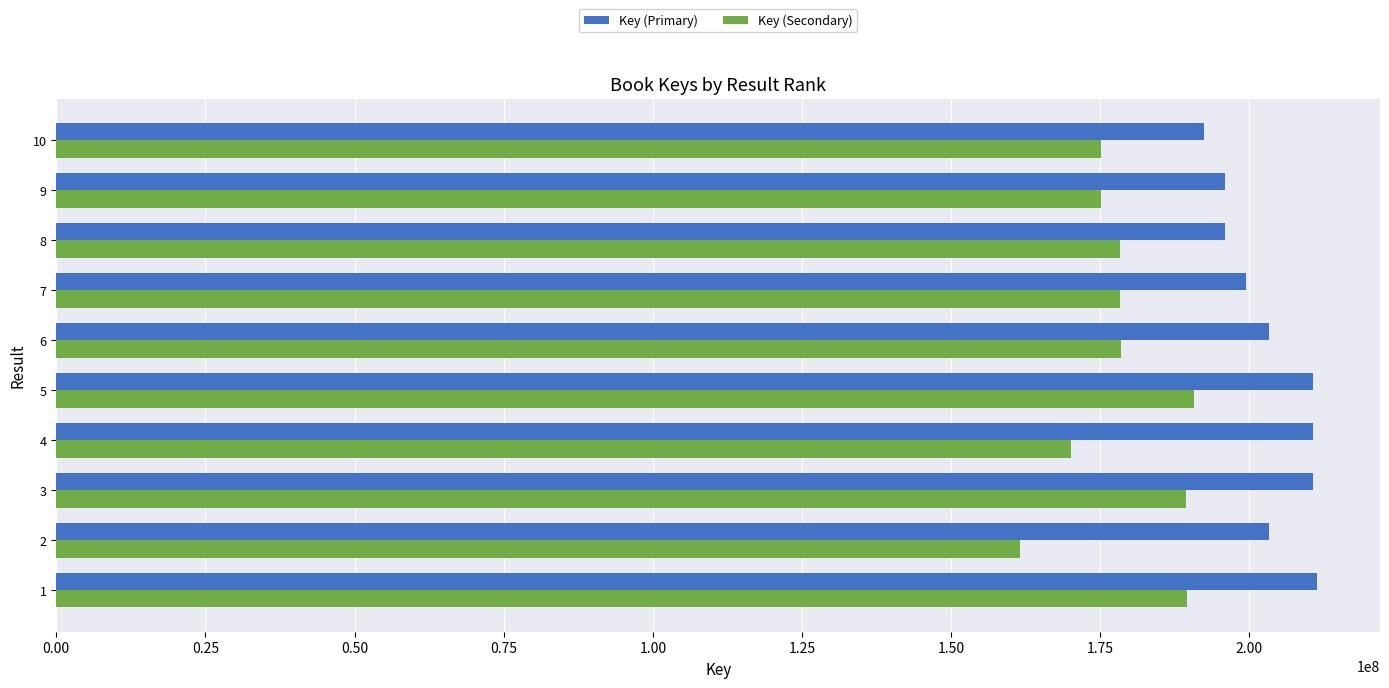

List the series in order of their peak value, highest first.

Key (Primary), Key (Secondary)